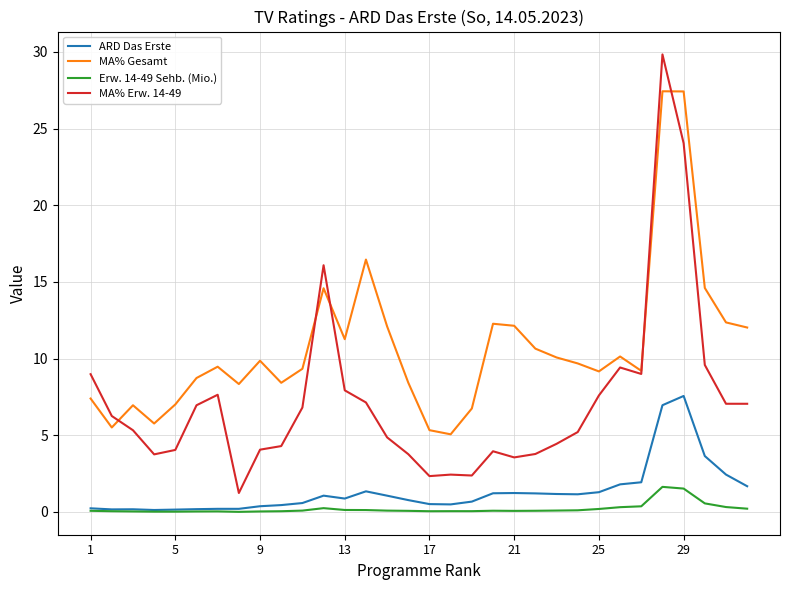

How many times do MA% Gesamt and MA% Erw. 14-49 cross each other?

5